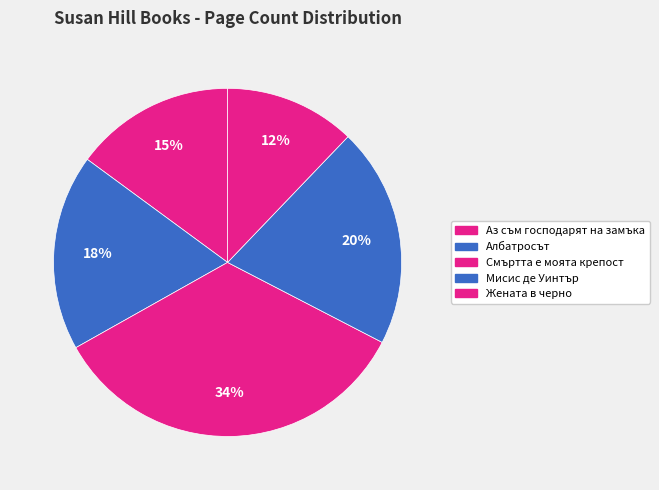

Is the sum of Мисис де Уинтър and Жената в черно greater than half?

No